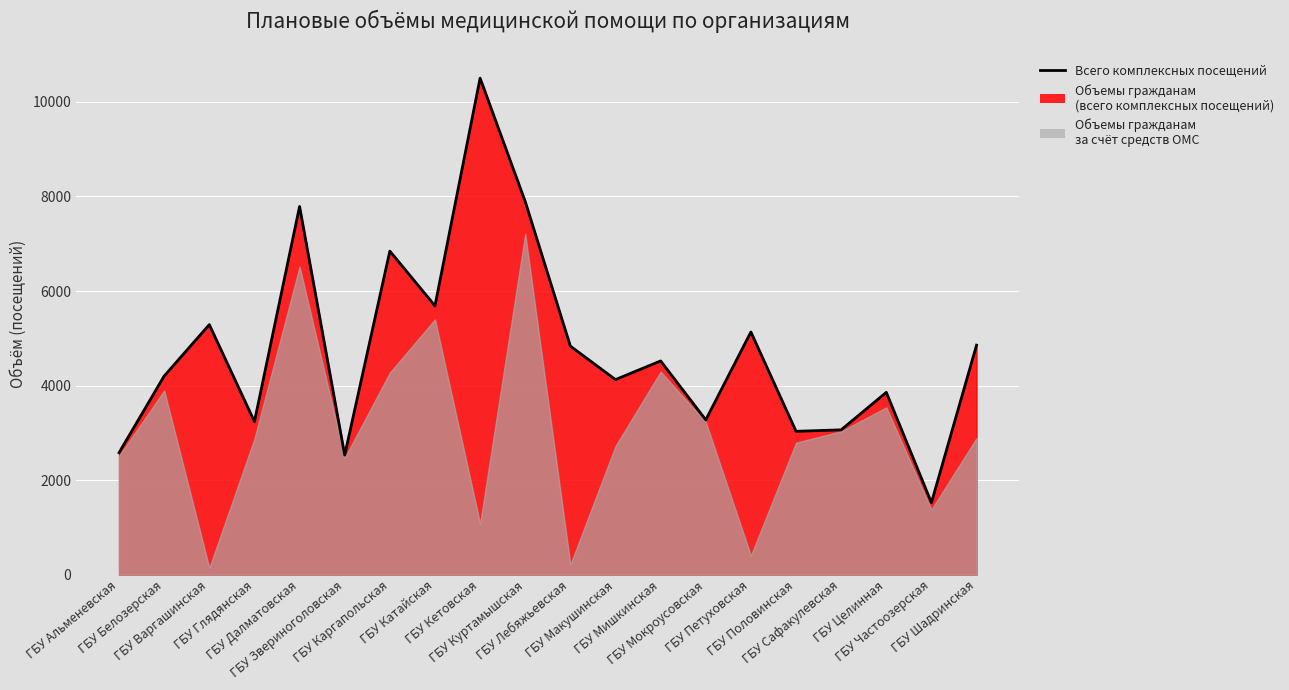

Reading left to right, list all the values displayed in this chart.

2580	4202	5289	3237	7789	2530	6845	5687	10504	7893	4834	4126	4521	3274	5133	3032	3063	3856	1522	4855